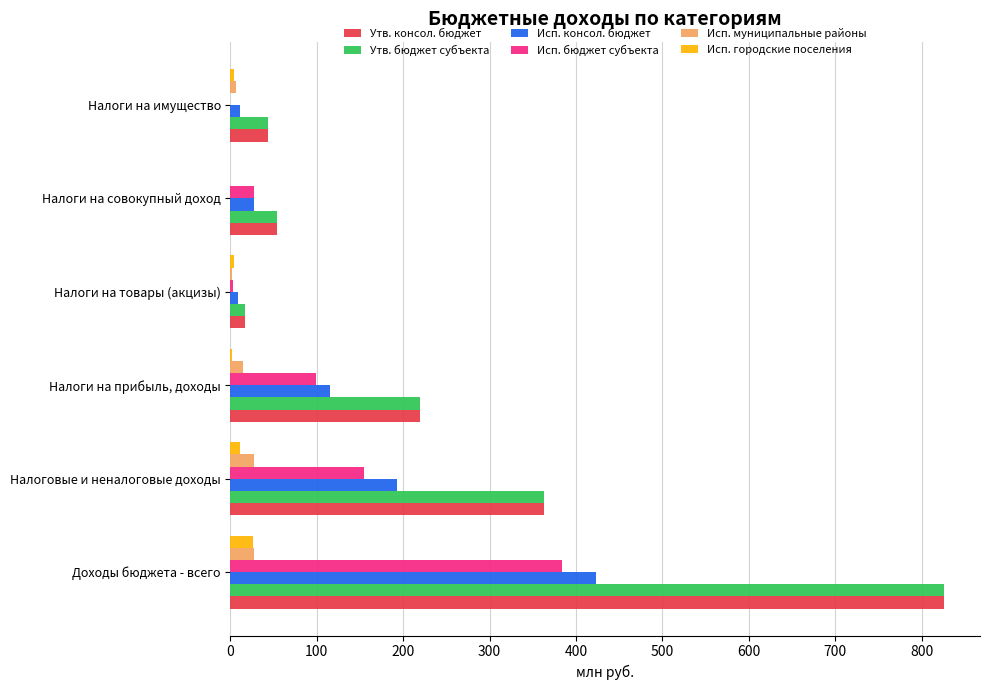

Where is Исп. консол. бюджет nearest to the value 216?

Налоговые и неналоговые доходы